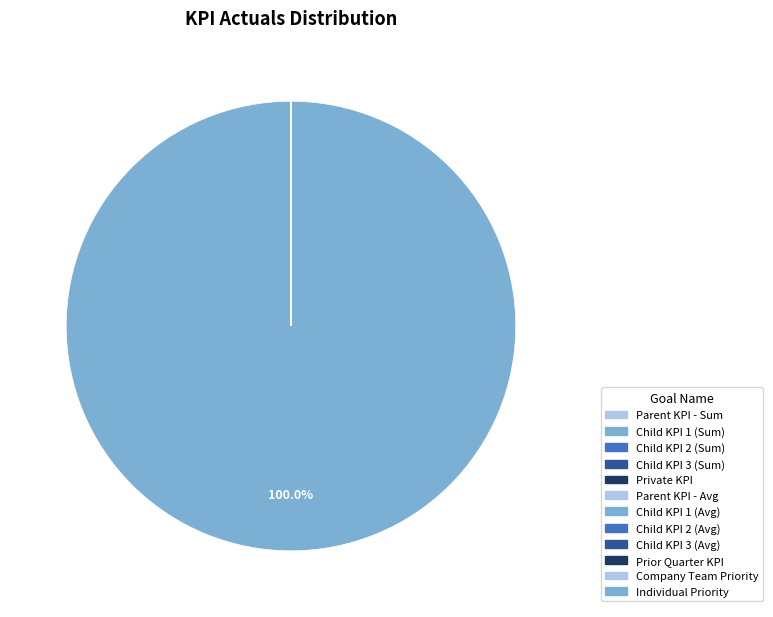

Count the number of slices in the pie.

12